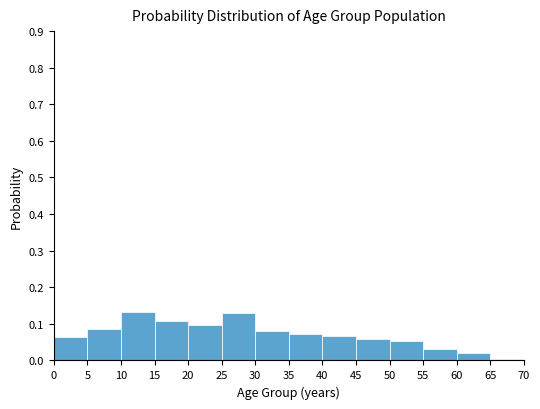

How tall is the bar that spans 55 to 60 on the x-axis? The values are not printed on the chart, so give them approximately, as read against the axis.

0.03